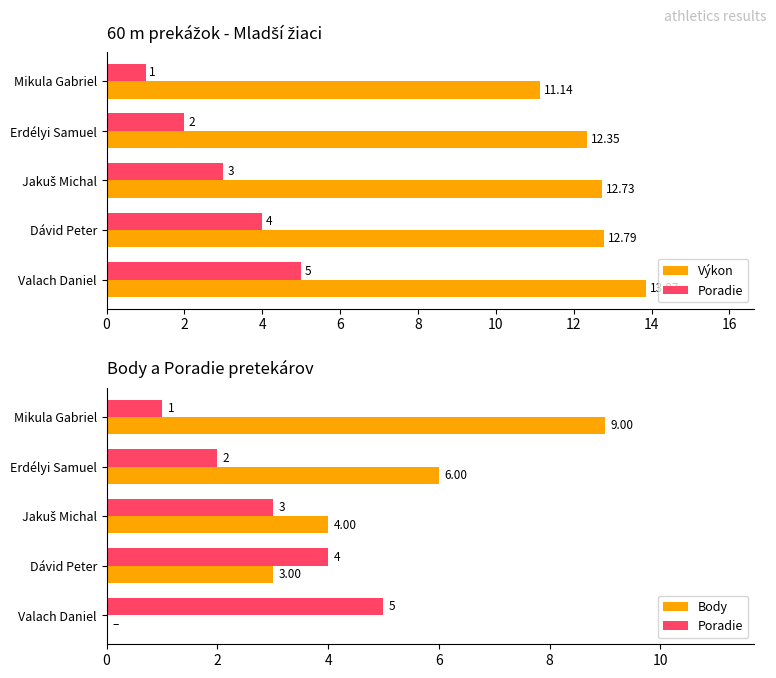

At how many categories does at least one series exceed 11?

5